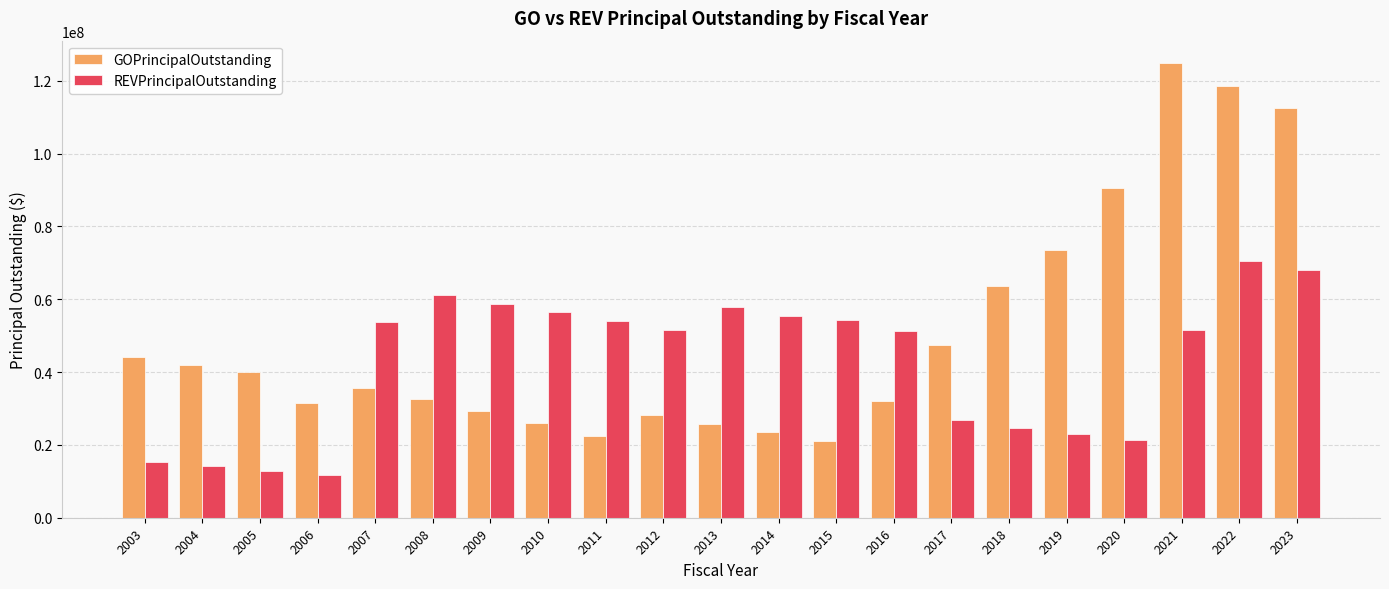

What is the difference between the maximum and second lowest values in the GOPrincipalOutstanding series?

102266788.2